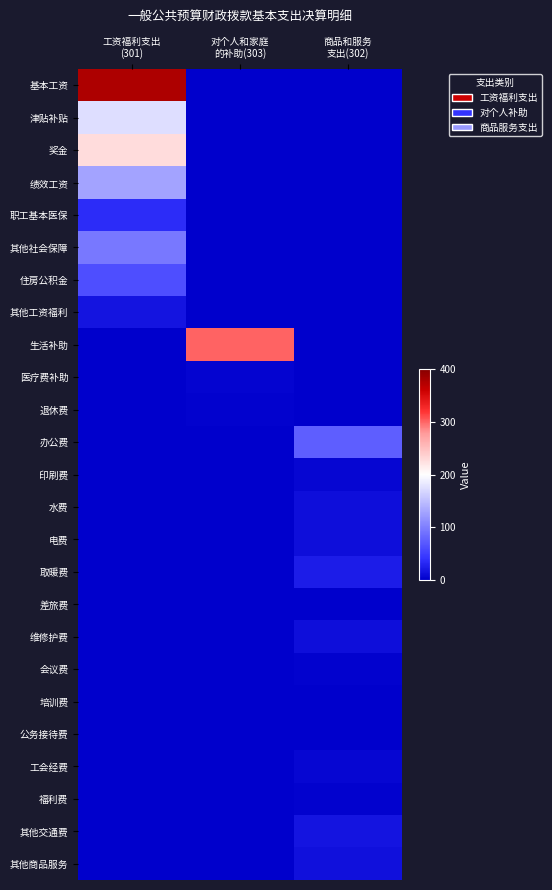

At how many categories does at least one series exceed 0?

3